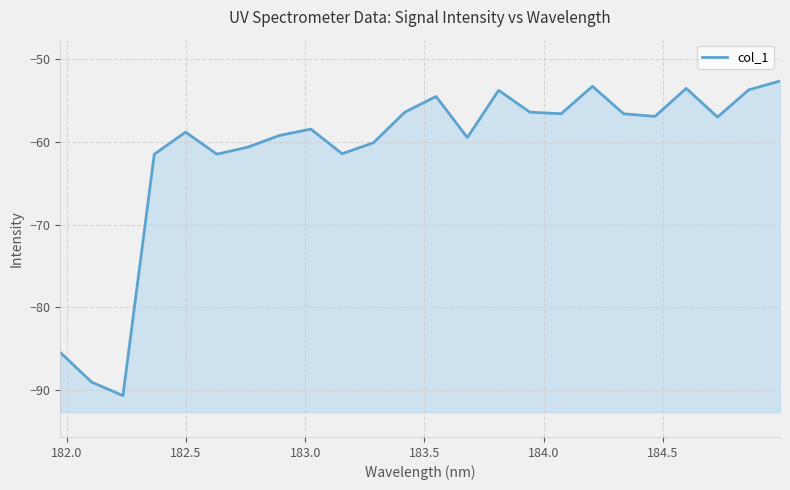

What is the greatest value displayed?

-52.6